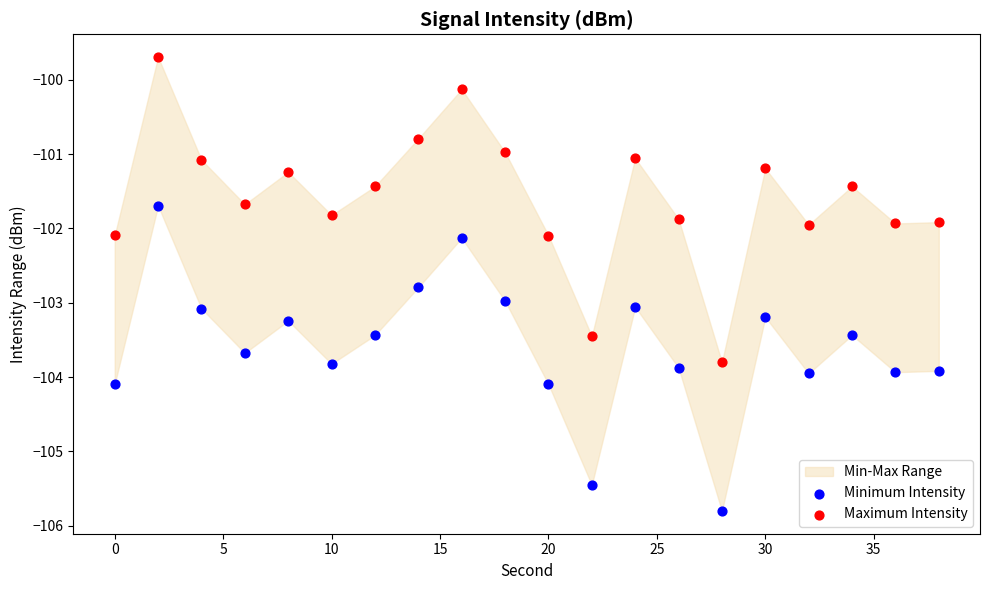

Across all data points, what is the range of X values (max minus min)?

38.0